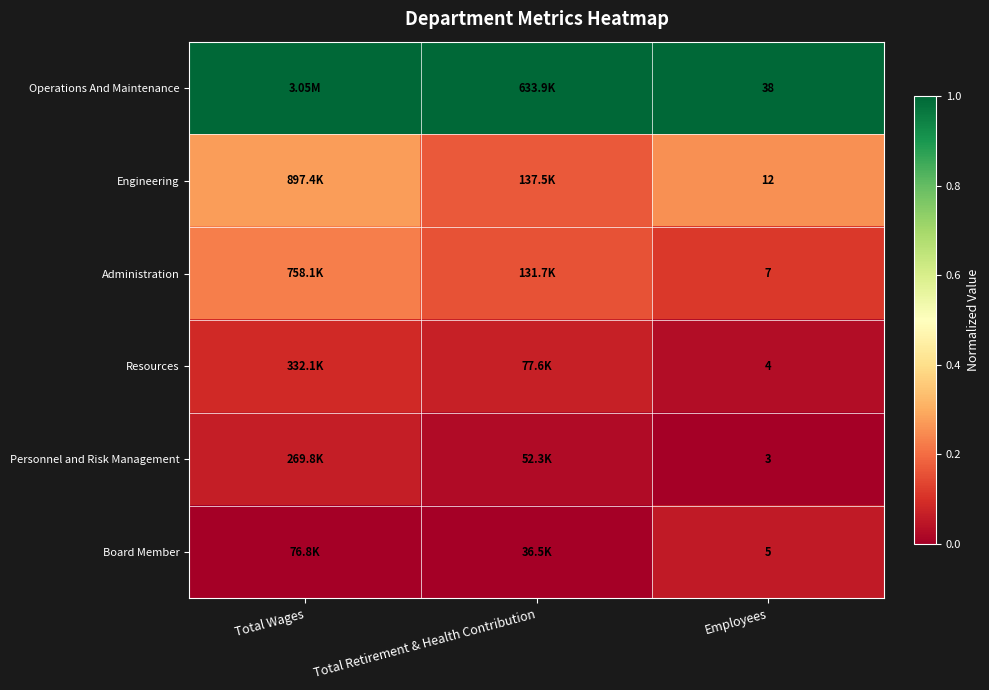

At Employees, list the series in order from largest to smallest.

Operations And Maintenance, Engineering, Administration, Board Member, Resources, Personnel and Risk Management